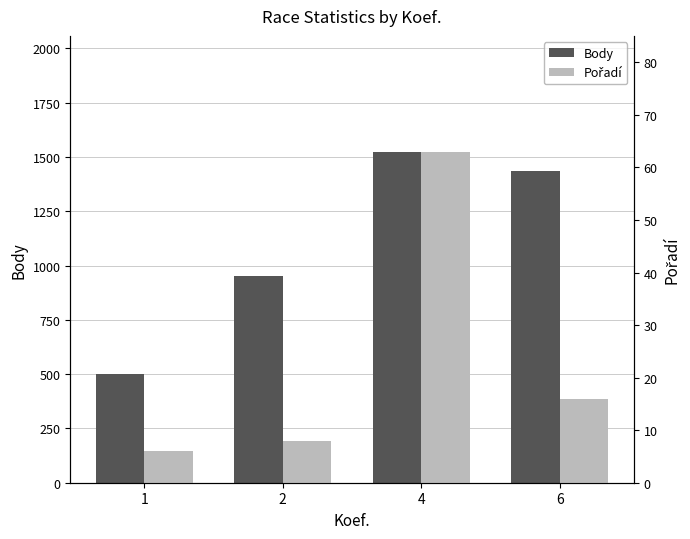

Rank the series at 4 from lowest to highest value.

Pořadí, Body